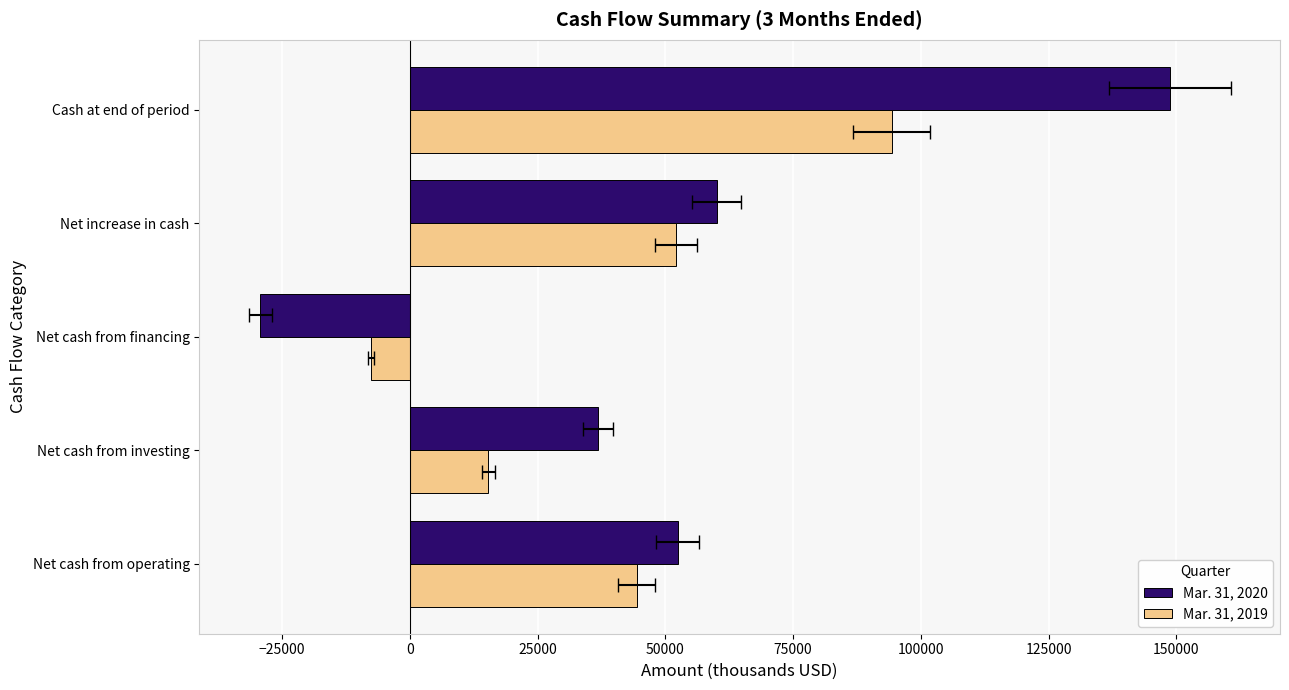

How many groups of bars are there?

5